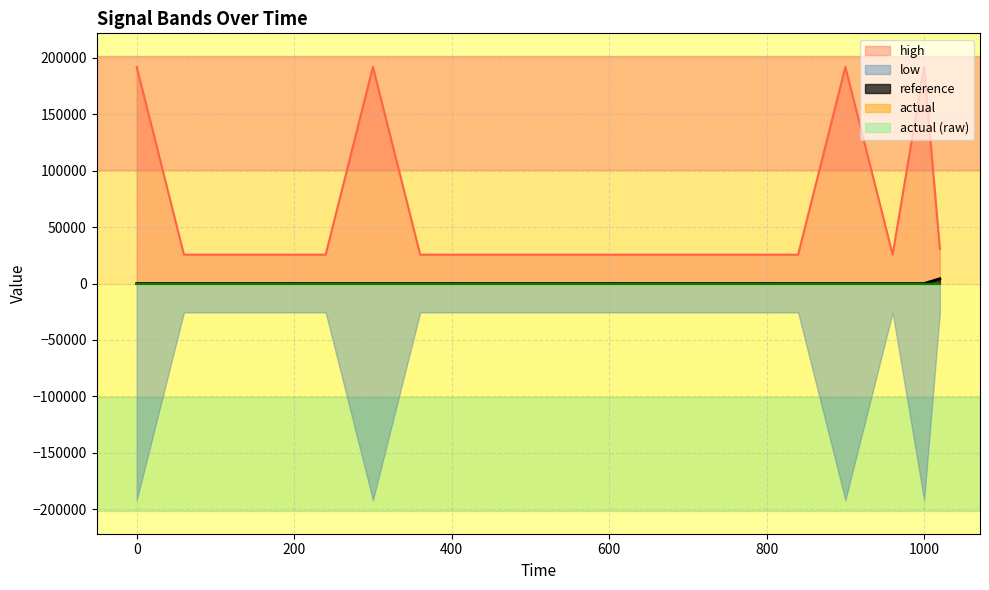

Which series changed the most between 60 and 360?

high